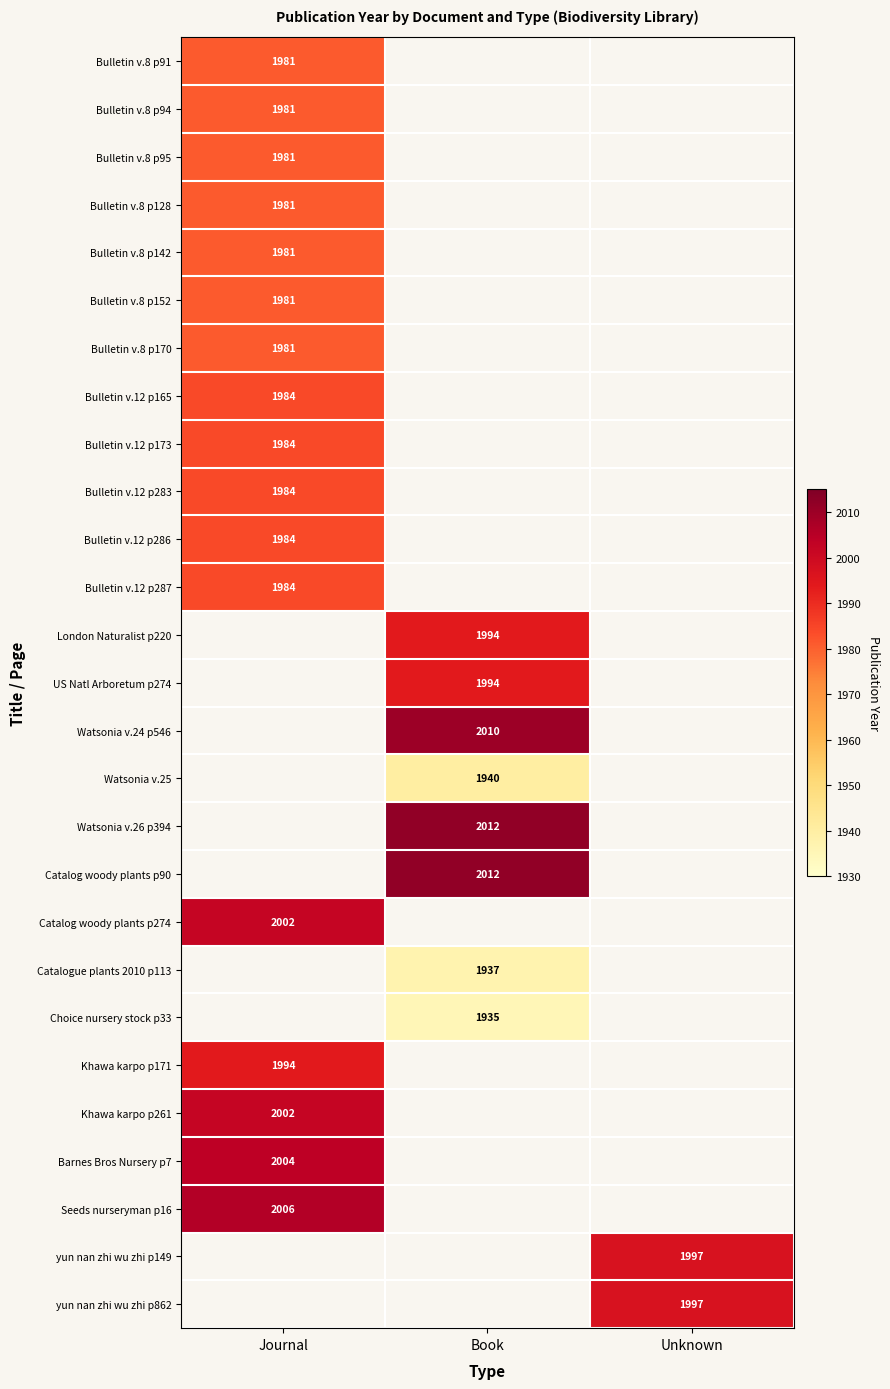

The value of Bulletin v.8 p91 at Journal is 2723. True or false?

False